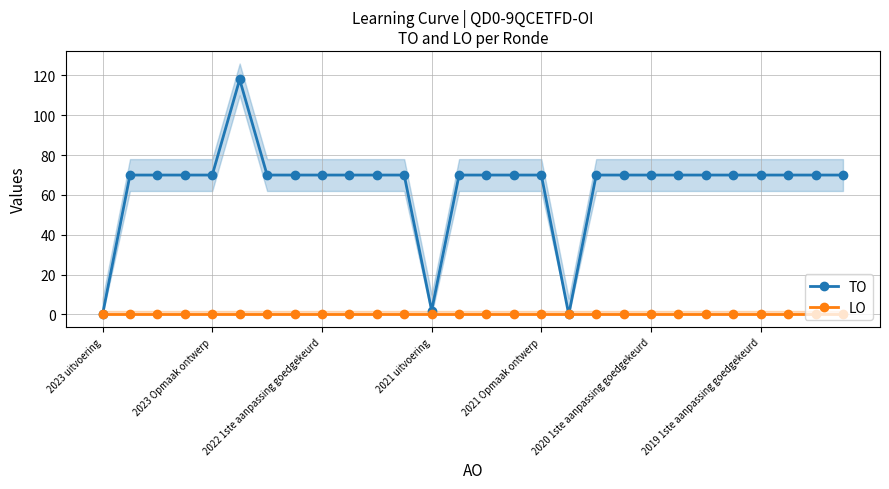

The TO series shows 2 at 2021 uitvoering. True or false?

True